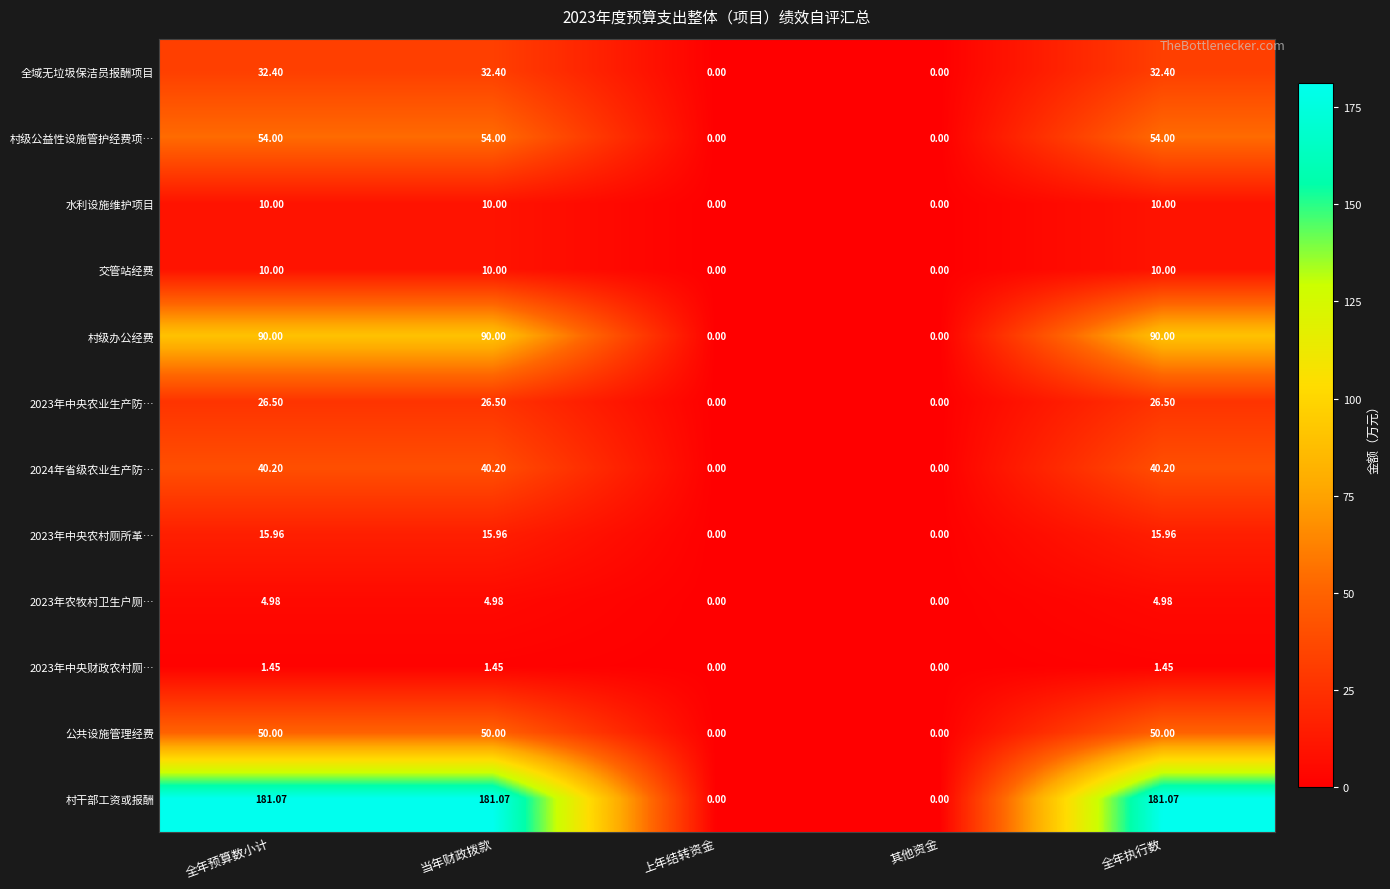

Is the value of 2023年中央财政农村厕… at 其他资金 greater than the value of 村级公益性设施管护经费项… at 全年执行数?

No